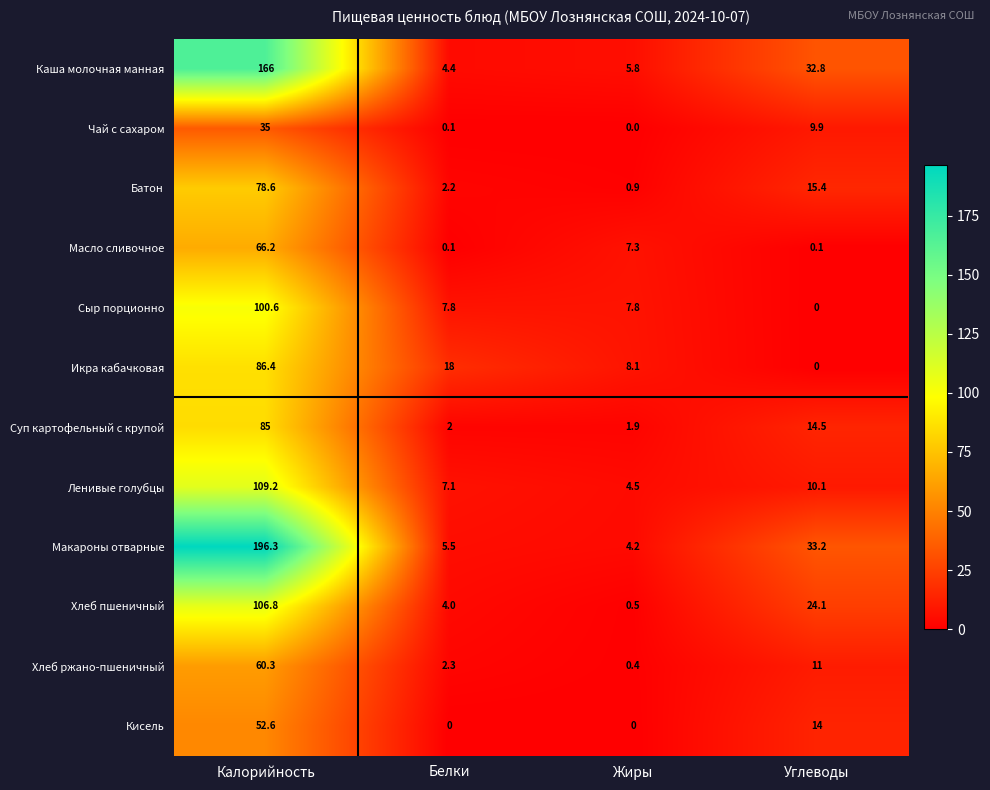

The value of Кисель at Углеводы is 14.0. True or false?

True